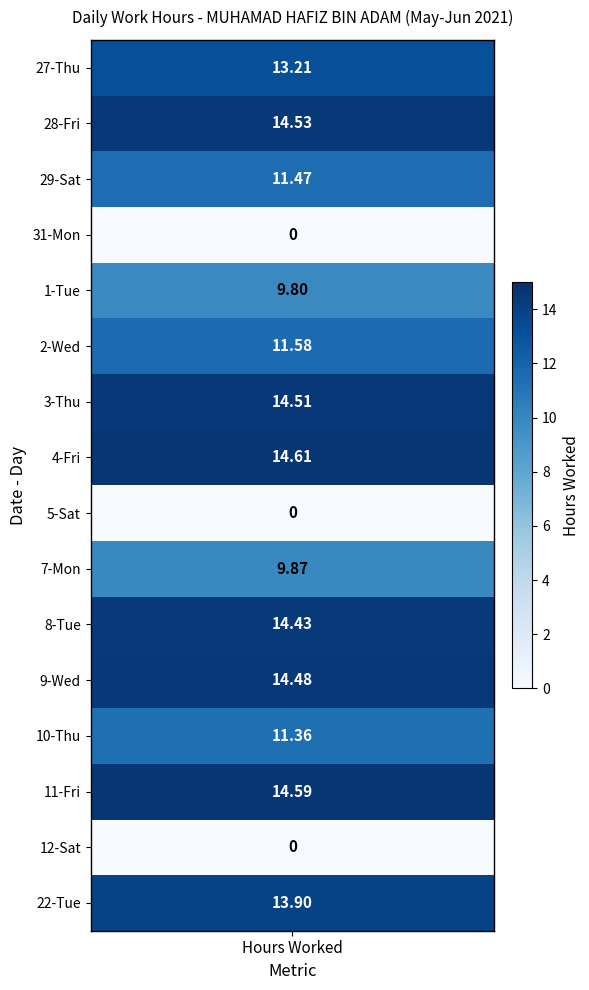

What is the difference between the maximum and minimum values in the 4 series?

14.6